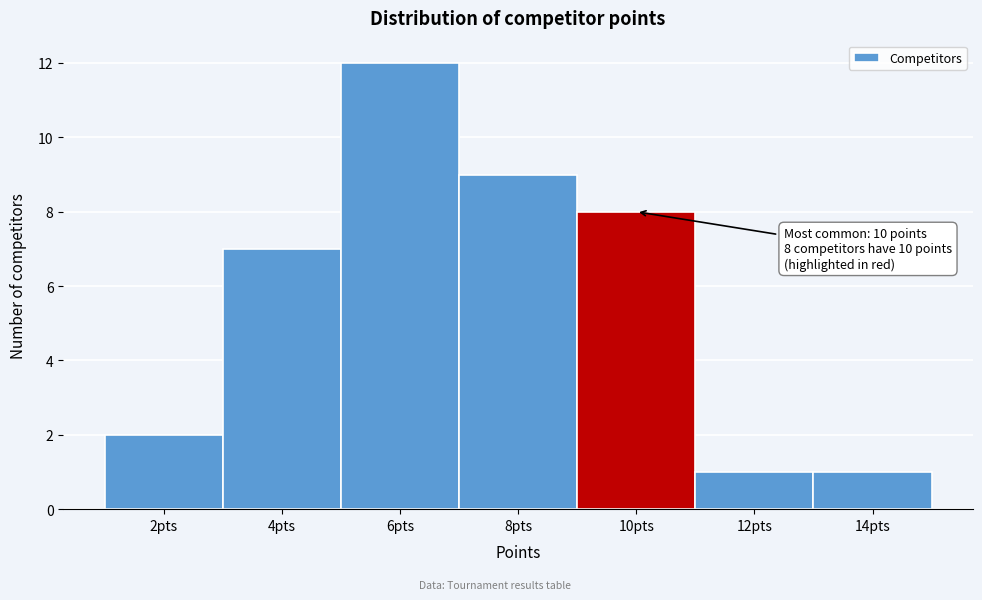

Which range on the x-axis has the tallest bar?

5 to 7